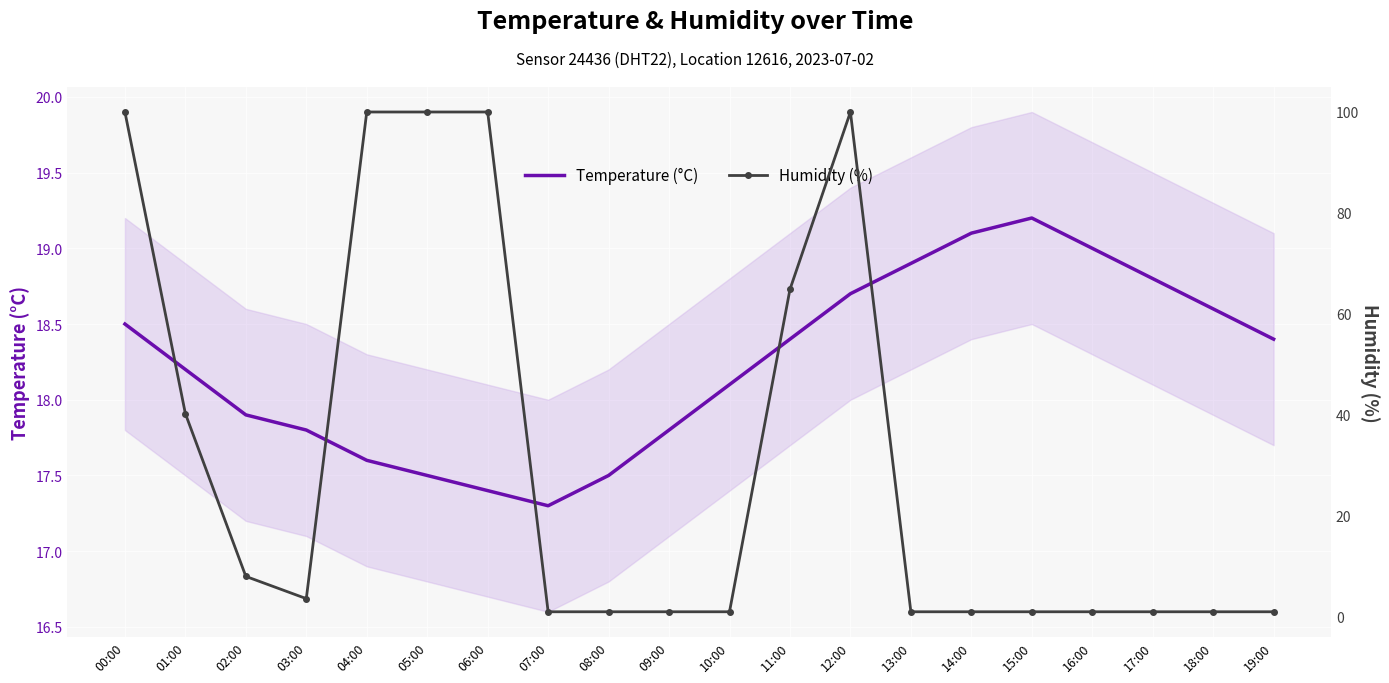

How many data points in Humidity (%) are above 1?

9